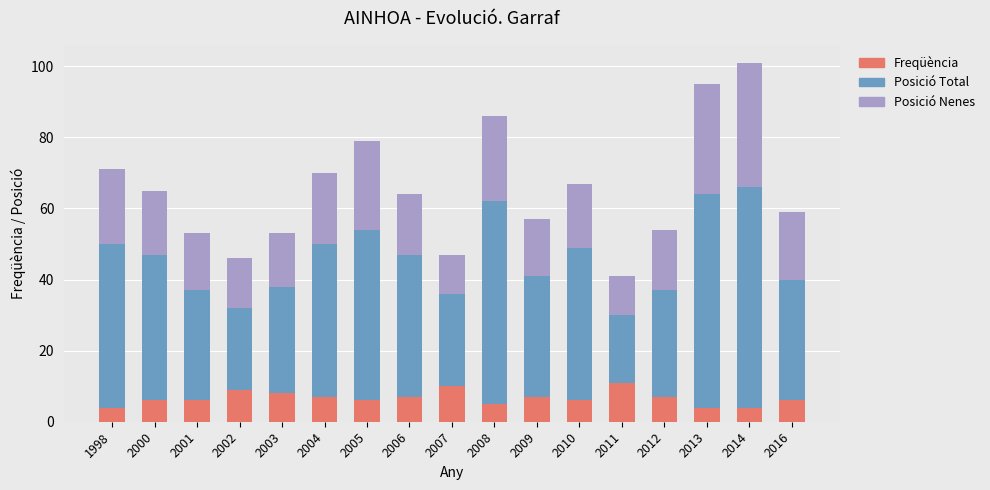

The value of Freqüència at 2000 is 10. True or false?

False